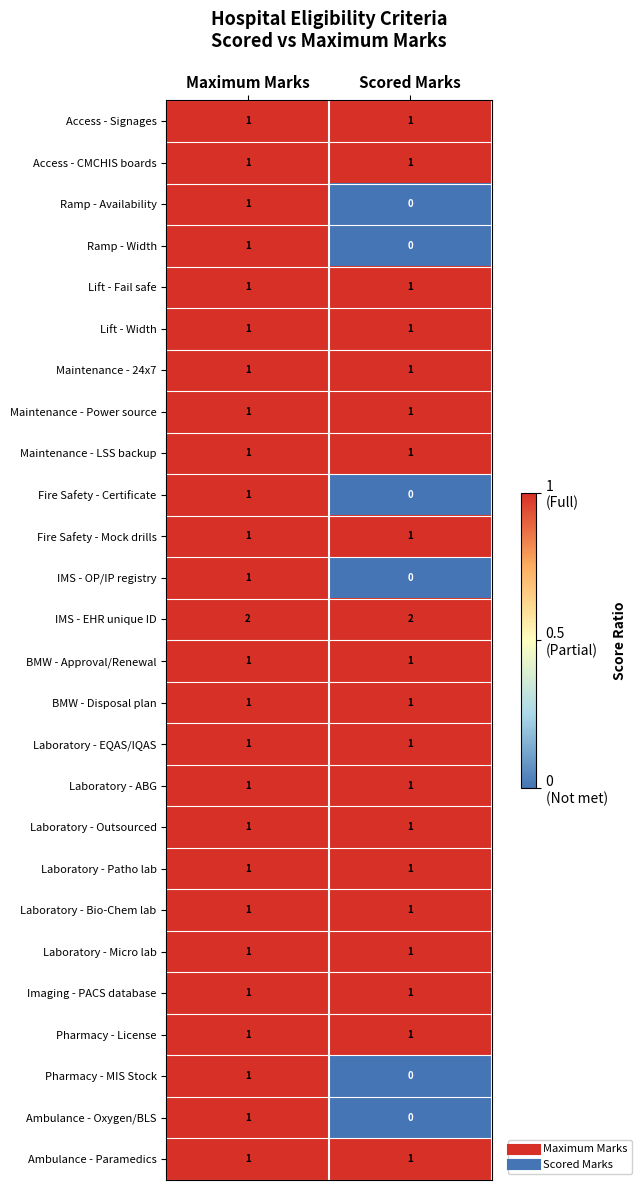

What is the total value across all series at Scored Marks?

21